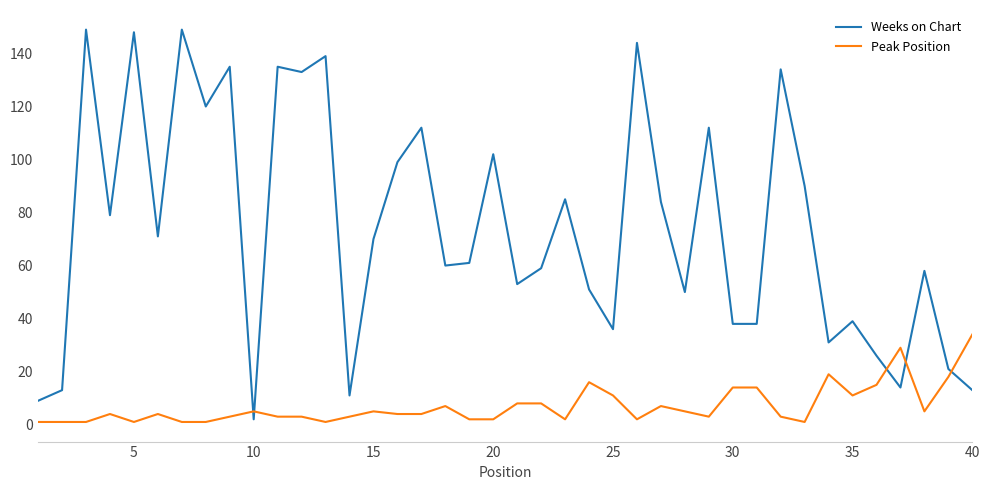

What is the highest value of the Weeks on Chart series?

149